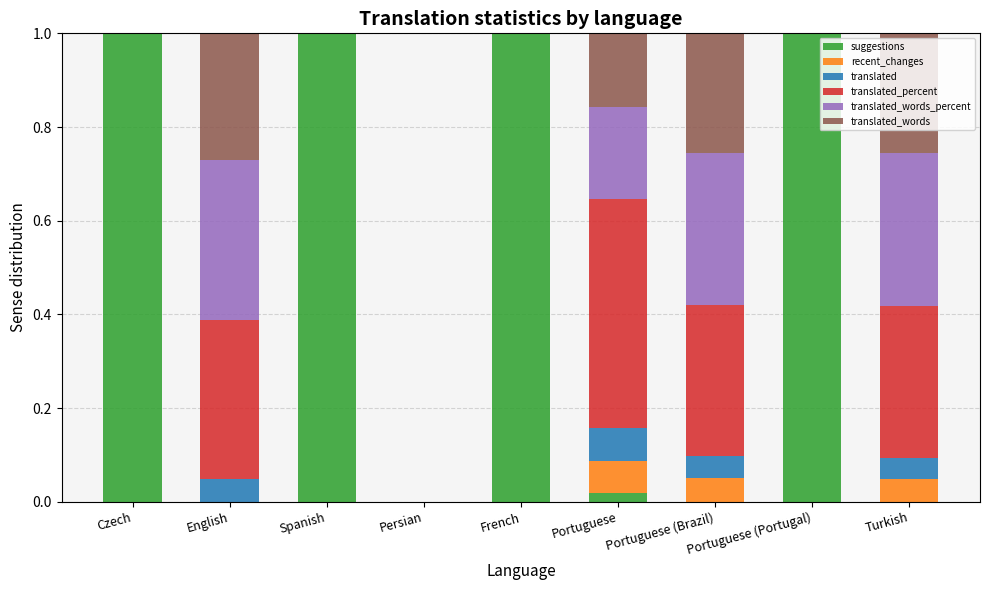

What is the maximum value for suggestions?

1.0